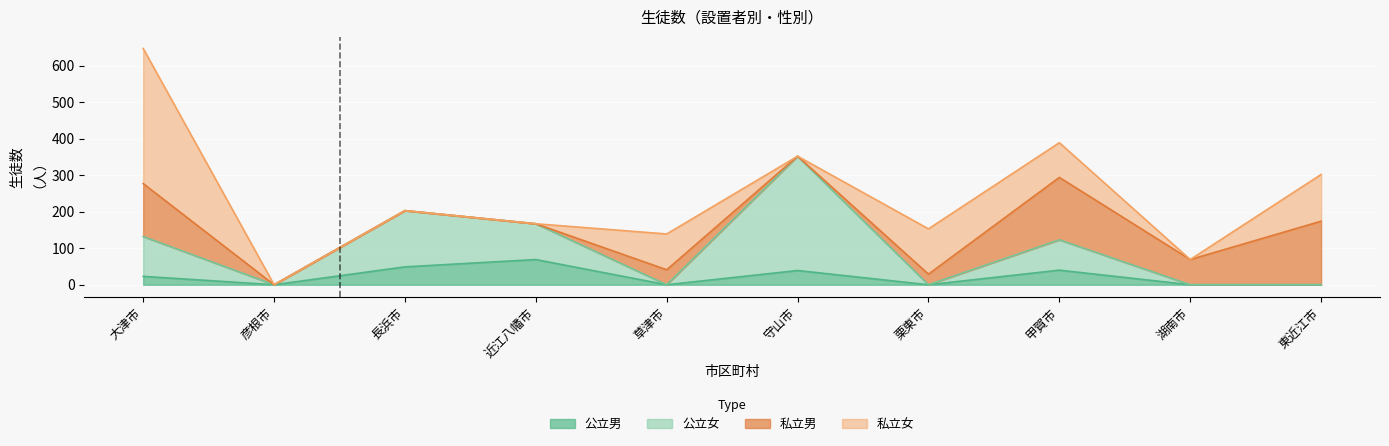

What is the average value of the 公立女 series?

98